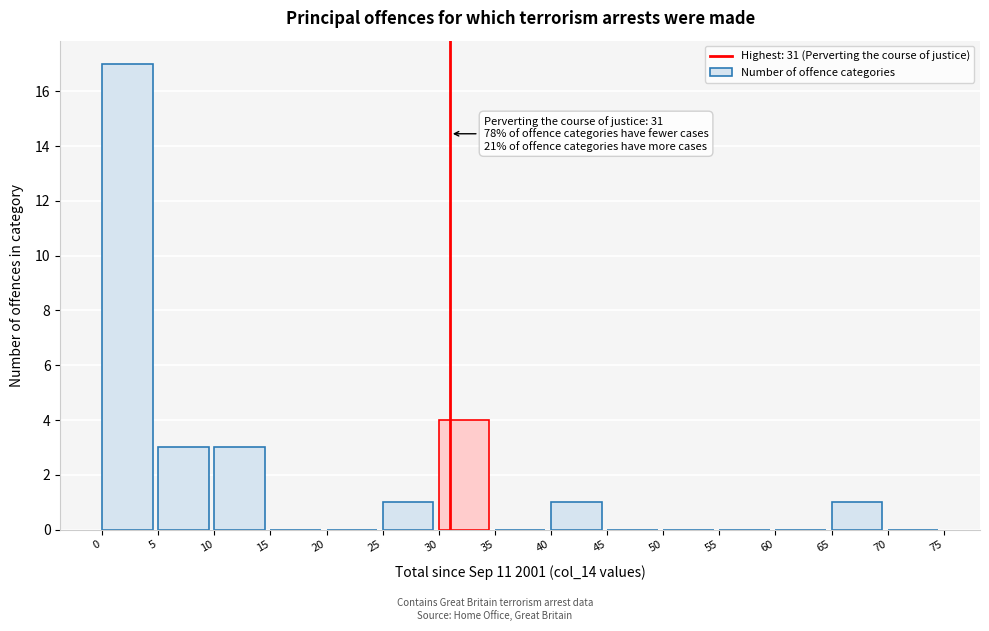

Over which range of the x-axis is the bar tallest?

0 to 5